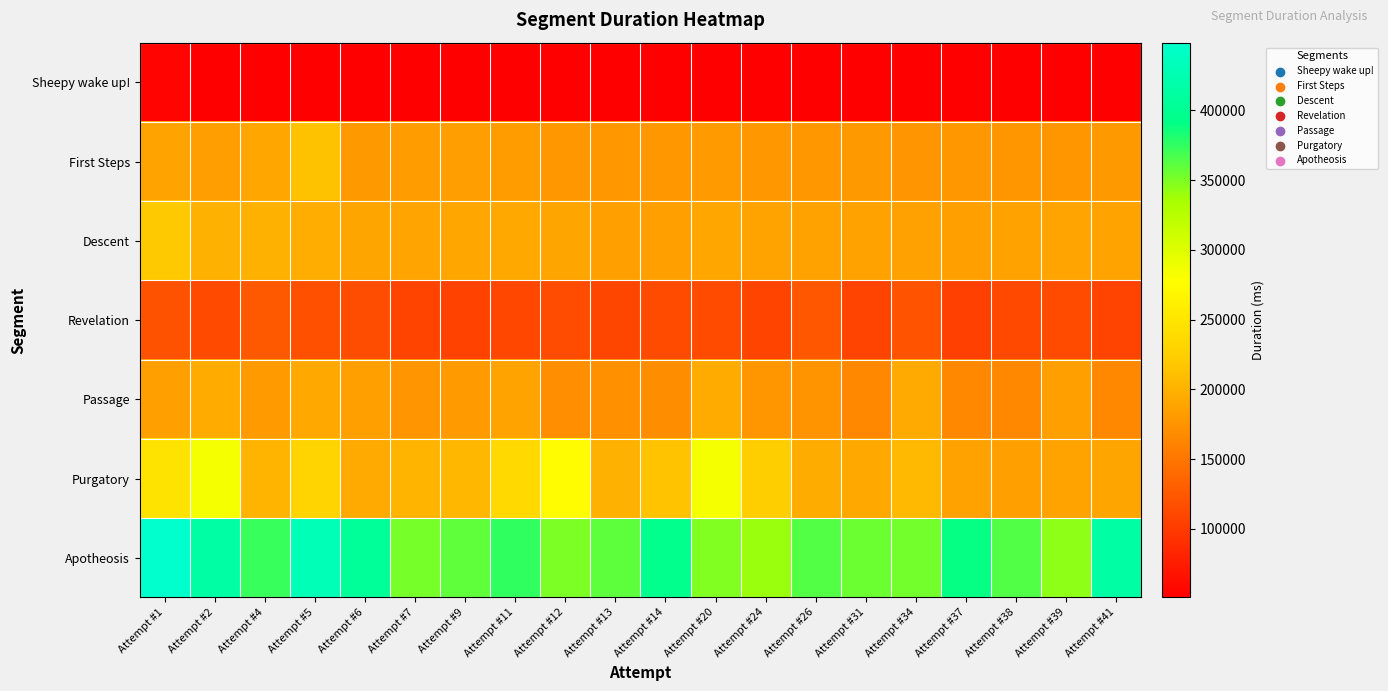

Reading left to right, list all the values displayed in this chart.

Sheepy wake up!: Attempt #1=55202	Attempt #2=51454	Attempt #4=51325	Attempt #5=51302	Attempt #6=51307	Attempt #7=51068	Attempt #9=51990	Attempt #11=51073	Attempt #12=50854	Attempt #13=51382	Attempt #14=51129	Attempt #20=51061	Attempt #24=51222	Attempt #26=51249	Attempt #31=51158	Attempt #34=51190	Attempt #37=51259	Attempt #38=51305	Attempt #39=51011	Attempt #41=51038
First Steps: Attempt #1=187312	Attempt #2=183318	Attempt #4=191256	Attempt #5=213186	Attempt #6=179594	Attempt #7=182605	Attempt #9=182959	Attempt #11=182011	Attempt #12=178553	Attempt #13=178063	Attempt #14=178331	Attempt #20=180316	Attempt #24=178965	Attempt #26=178022	Attempt #31=179293	Attempt #34=175890	Attempt #37=178249	Attempt #38=177245	Attempt #39=176954	Attempt #41=179645
Descent: Attempt #1=218729	Attempt #2=199587	Attempt #4=199296	Attempt #5=195969	Attempt #6=189096	Attempt #7=188673	Attempt #9=191151	Attempt #11=191644	Attempt #12=189635	Attempt #13=184943	Attempt #14=184490	Attempt #20=190229	Attempt #24=187666	Attempt #26=186256	Attempt #31=186210	Attempt #34=185584	Attempt #37=184676	Attempt #38=186587	Attempt #39=188448	Attempt #41=186765
Revelation: Attempt #1=120549	Attempt #2=113449	Attempt #4=125637	Attempt #5=118323	Attempt #6=115425	Attempt #7=109067	Attempt #9=106603	Attempt #11=111307	Attempt #12=114813	Attempt #13=109893	Attempt #14=114182	Attempt #20=114245	Attempt #24=107884	Attempt #26=124570	Attempt #31=106895	Attempt #34=120977	Attempt #37=105110	Attempt #38=111861	Attempt #39=113907	Attempt #41=107363
Passage: Attempt #1=185108	Attempt #2=194329	Attempt #4=180271	Attempt #5=192692	Attempt #6=184772	Attempt #7=176496	Attempt #9=180254	Attempt #11=187121	Attempt #12=170681	Attempt #13=171286	Attempt #14=169577	Attempt #20=194091	Attempt #24=177185	Attempt #26=174812	Attempt #31=164843	Attempt #34=193144	Attempt #37=165697	Attempt #38=165335	Attempt #39=184162	Attempt #41=165417
Purgatory: Attempt #1=247008	Attempt #2=284520	Attempt #4=202151	Attempt #5=230602	Attempt #6=193333	Attempt #7=202085	Attempt #9=204024	Attempt #11=237058	Attempt #12=274101	Attempt #13=199298	Attempt #14=214398	Attempt #20=283946	Attempt #24=224343	Attempt #26=195271	Attempt #31=192847	Attempt #34=205393	Attempt #37=186198	Attempt #38=184765	Attempt #39=188011	Attempt #41=189709
Apotheosis: Attempt #1=448431	Attempt #2=415138	Attempt #4=373010	Attempt #5=431006	Attempt #6=405890	Attempt #7=351689	Attempt #9=359813	Attempt #11=375004	Attempt #12=349870	Attempt #13=360329	Attempt #14=395864	Attempt #20=348507	Attempt #24=340163	Attempt #26=363196	Attempt #31=355482	Attempt #34=353405	Attempt #37=389784	Attempt #38=363955	Attempt #39=344344	Attempt #41=415138